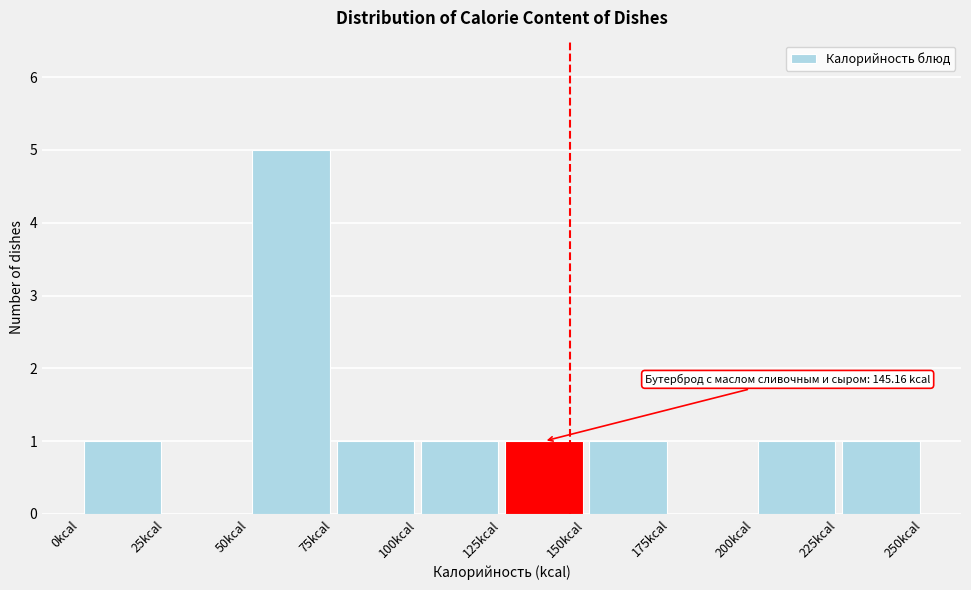

Which range on the x-axis has the tallest bar?

50 to 75